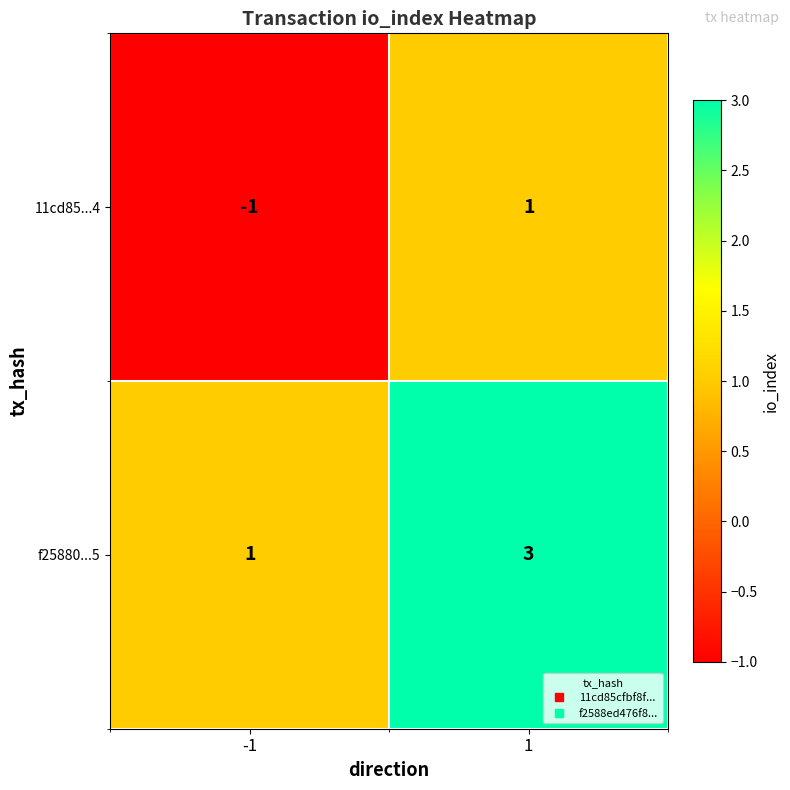

Rank the series by their average value, from lowest to highest.

11cd85...4, f25880...5